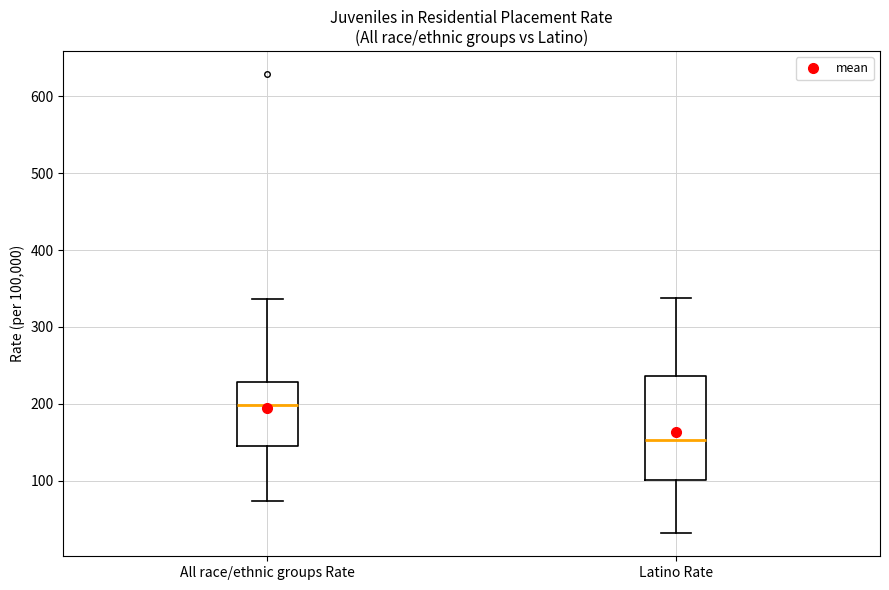

Which box's median line is the lowest?

Latino Rate